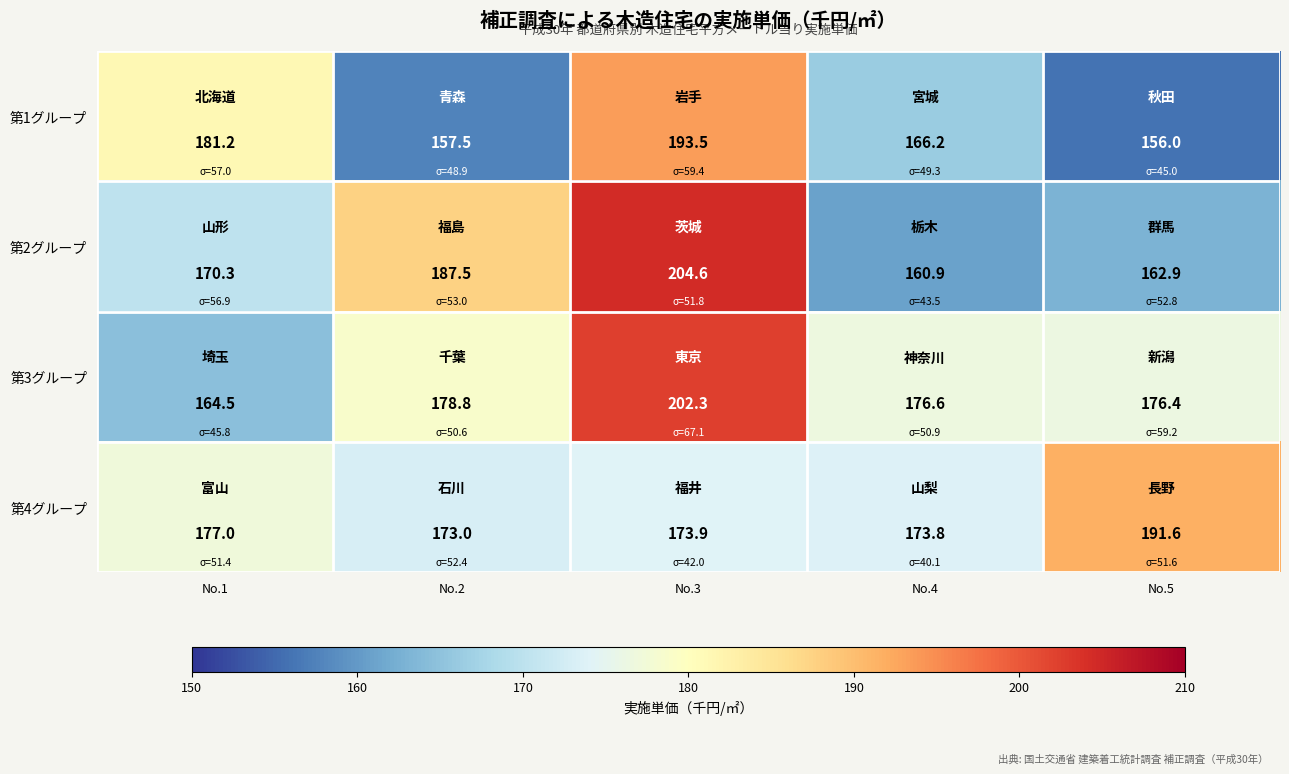

Where is 第2グループ nearest to the value 182?

No.2